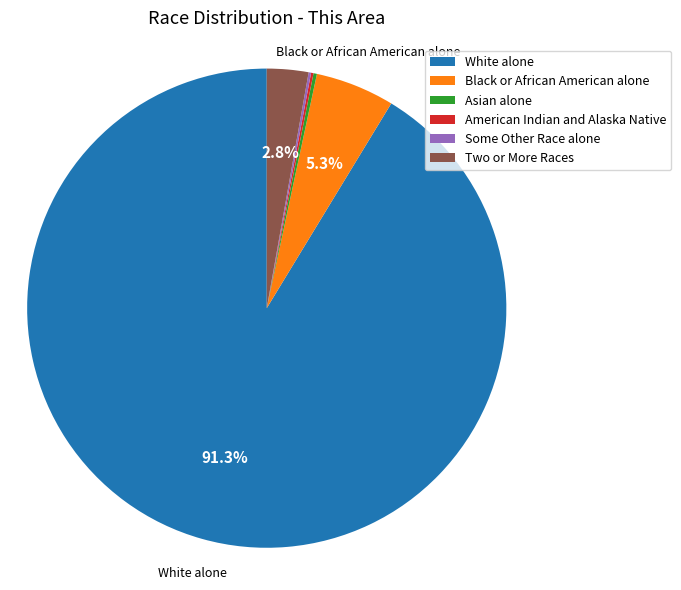

Which category has the biggest portion of the pie?

White alone